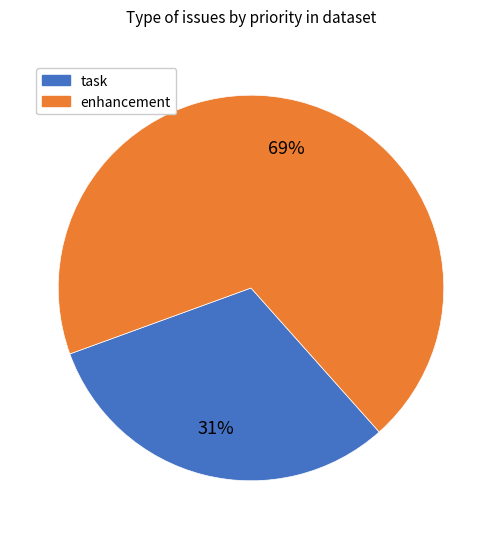

To the nearest percent, what is the average slice percentage?

50%